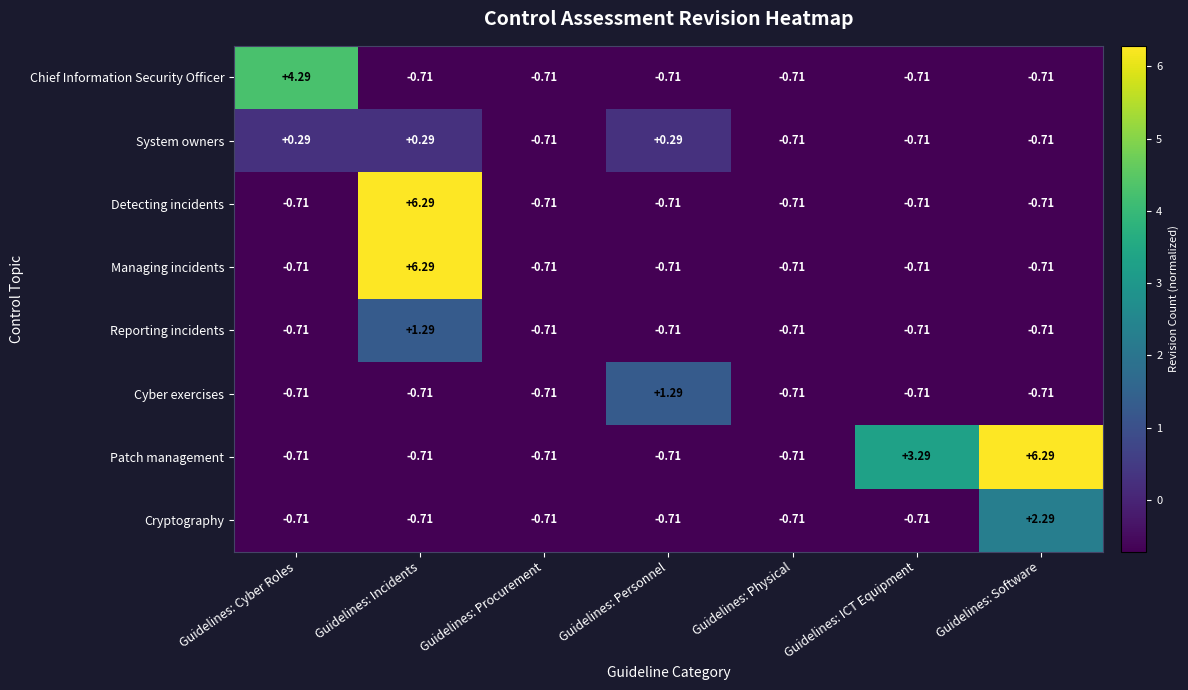

At which category is the sum across all series the highest?

Guidelines: Incidents